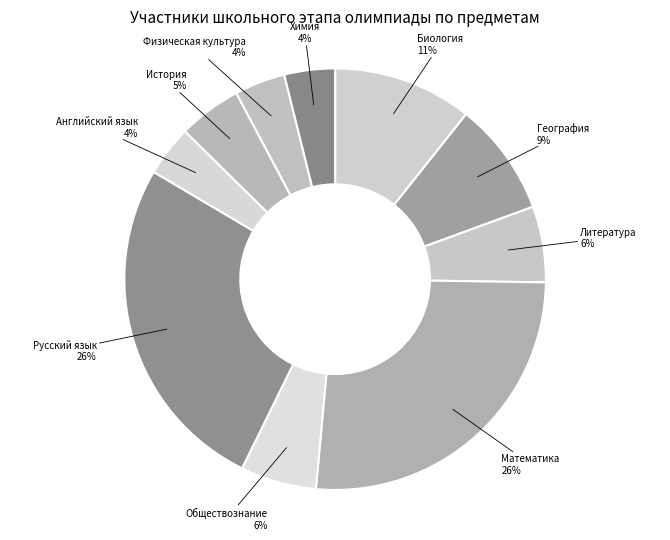

Does Литература account for over 50% of the chart?

No